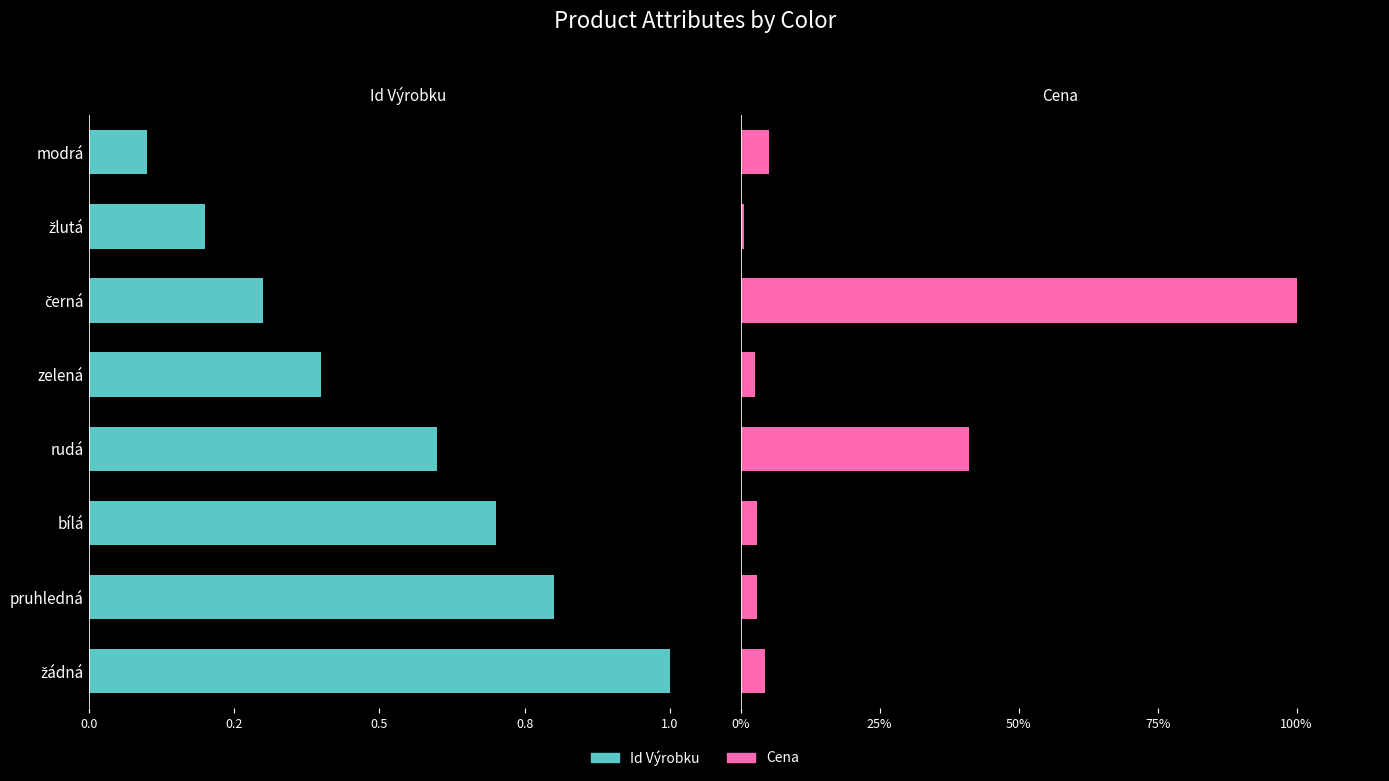

Which series has the widest spread of values?

Cena